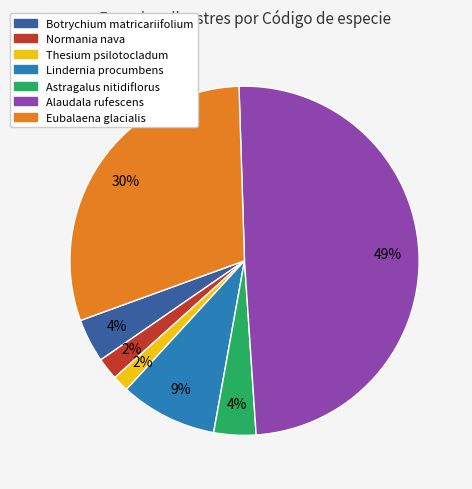

Which slice is the largest?

Alaudala rufescens